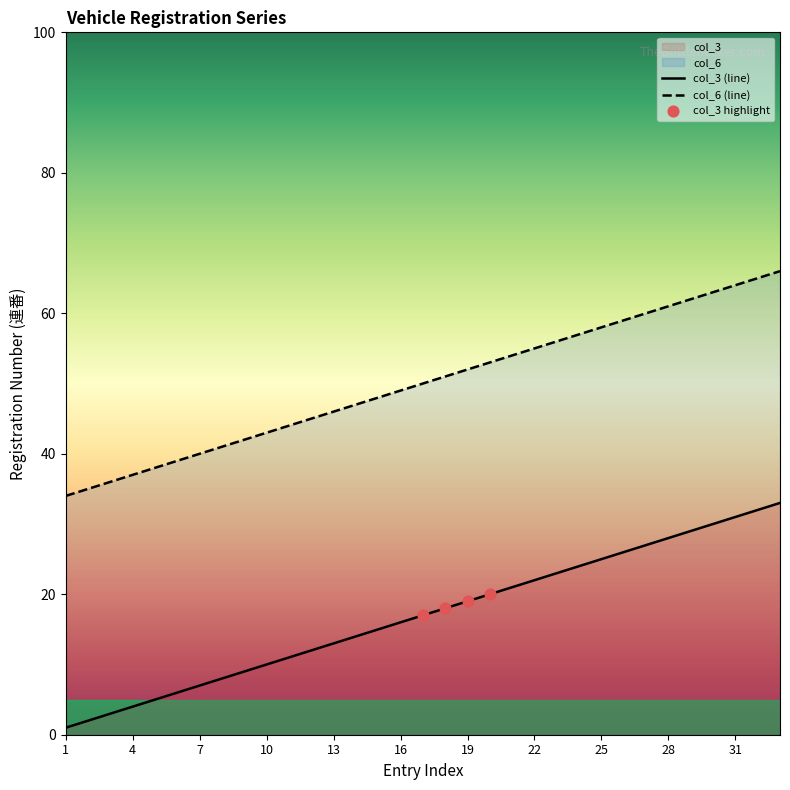

Which series reaches the maximum Y coordinate?

col_6